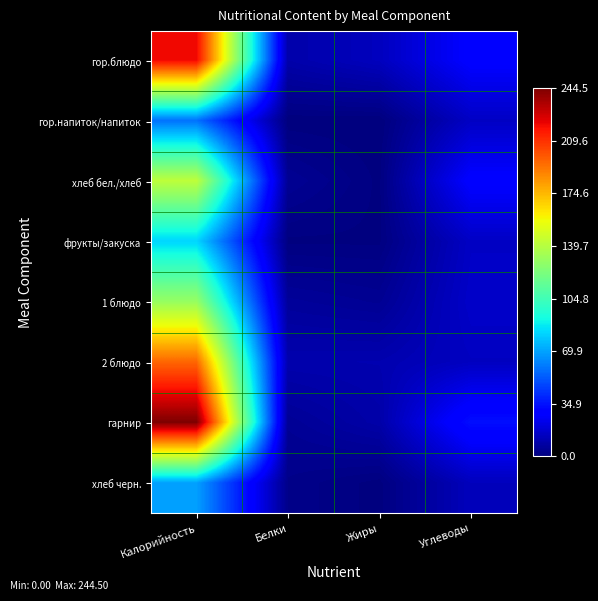

Count the number of data series in this chart.

8